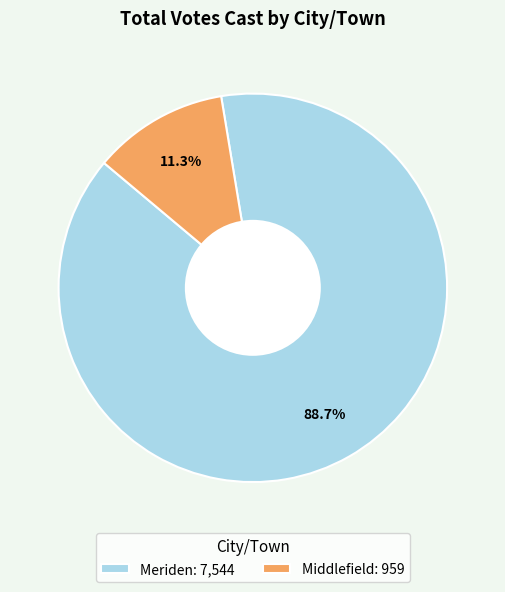

To the nearest percent, what is the average slice percentage?

50%